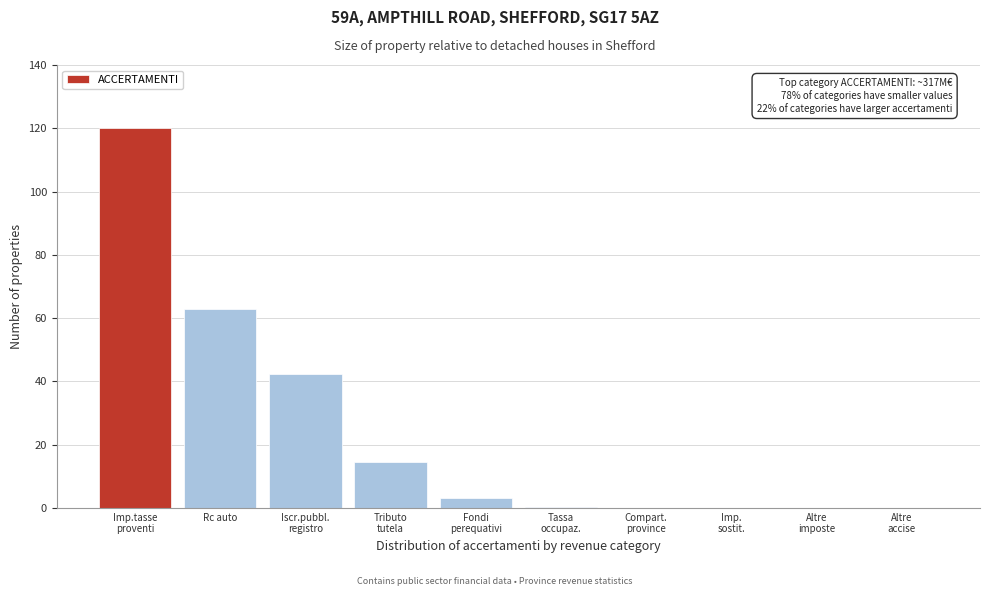

What is the maximum value shown in the chart?

120.0